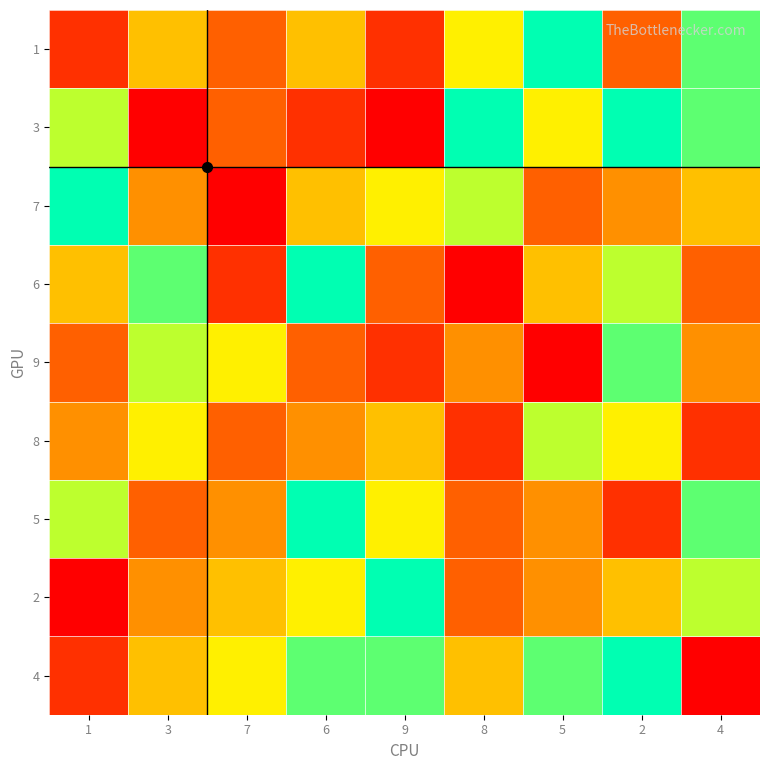

Which series has the largest range (max minus min)?

3